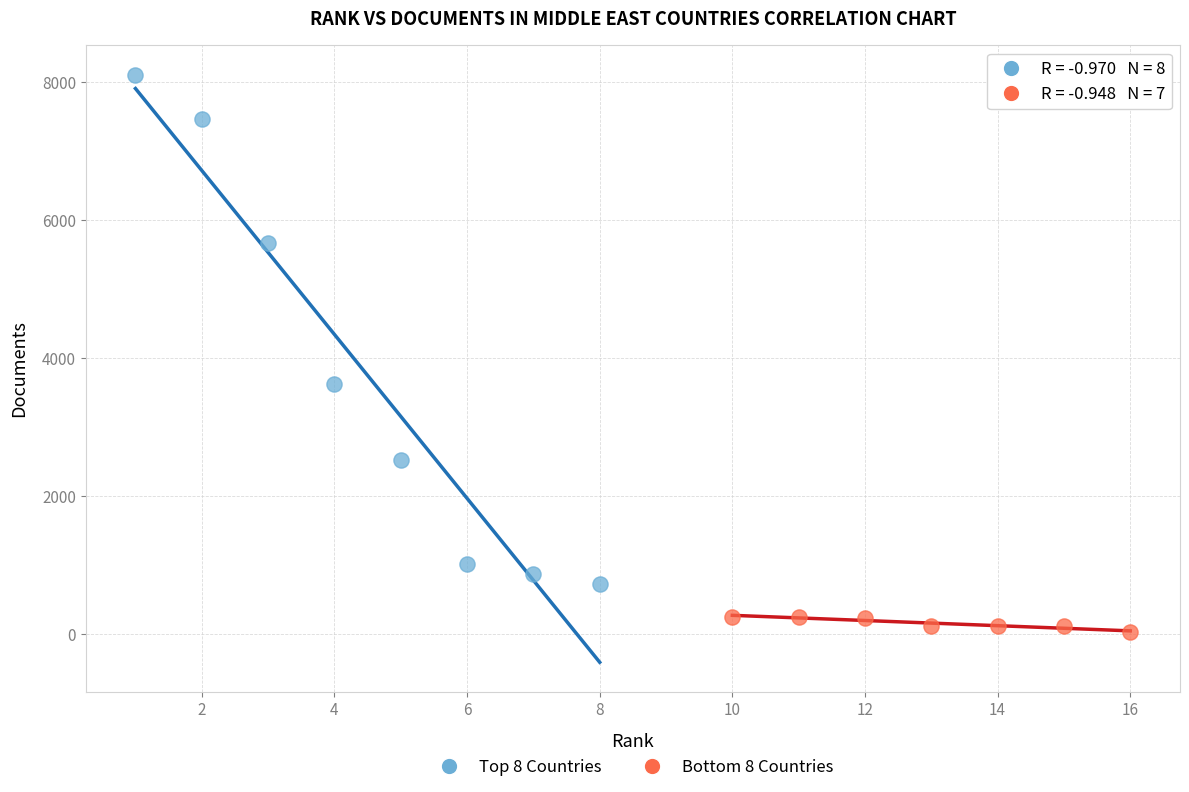

What are all the series names shown in the legend?

Top 8 Countries, Bottom 8 Countries